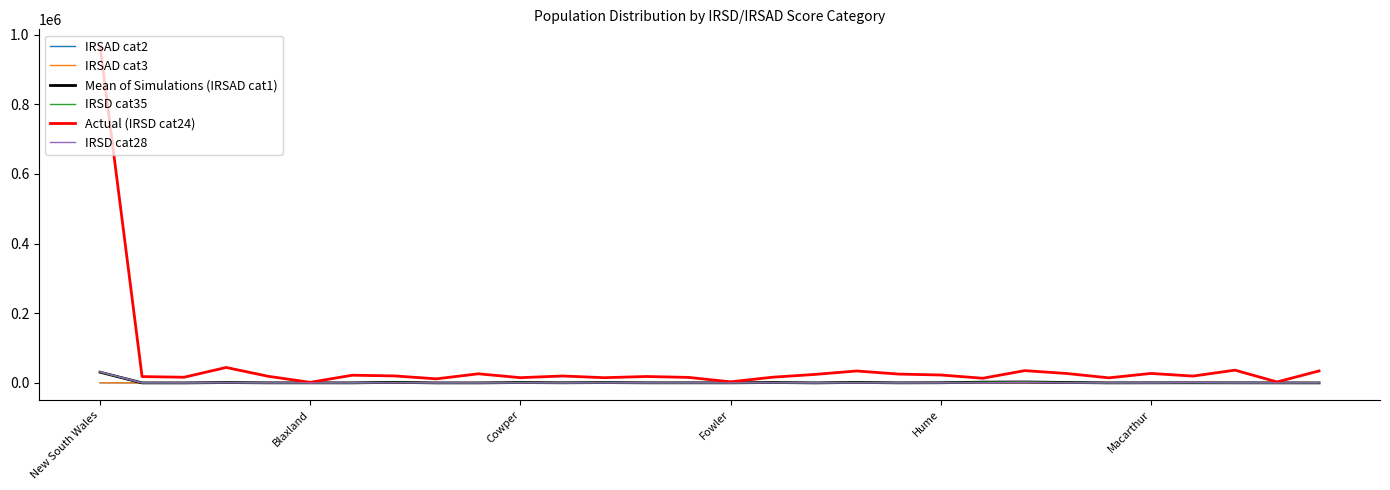

Does the chart display data point markers on the line(s)?

No